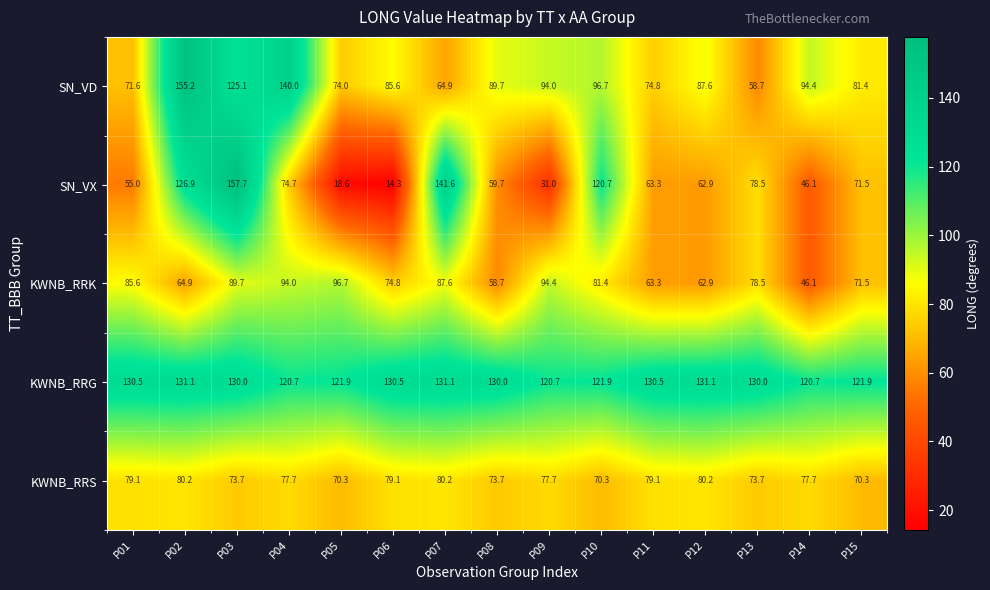

Rank the series by their maximum value, from highest to lowest.

SN_VX, SN_VD, KWNB_RRG, KWNB_RRK, KWNB_RRS